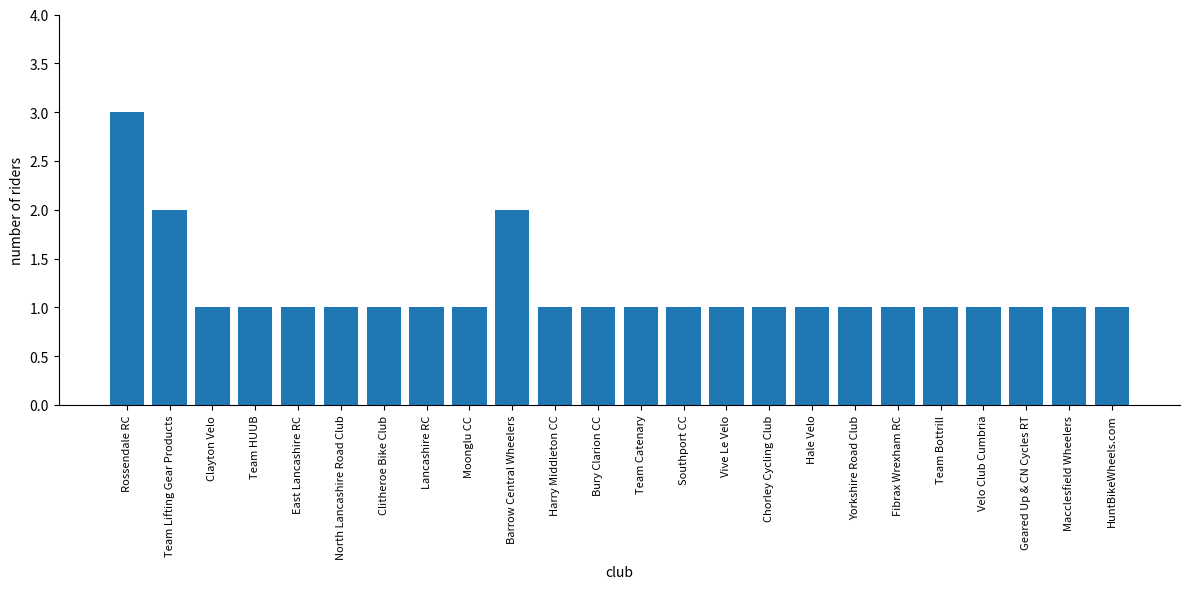

At which category does the chart reach its peak across all series?

Rossendale RC